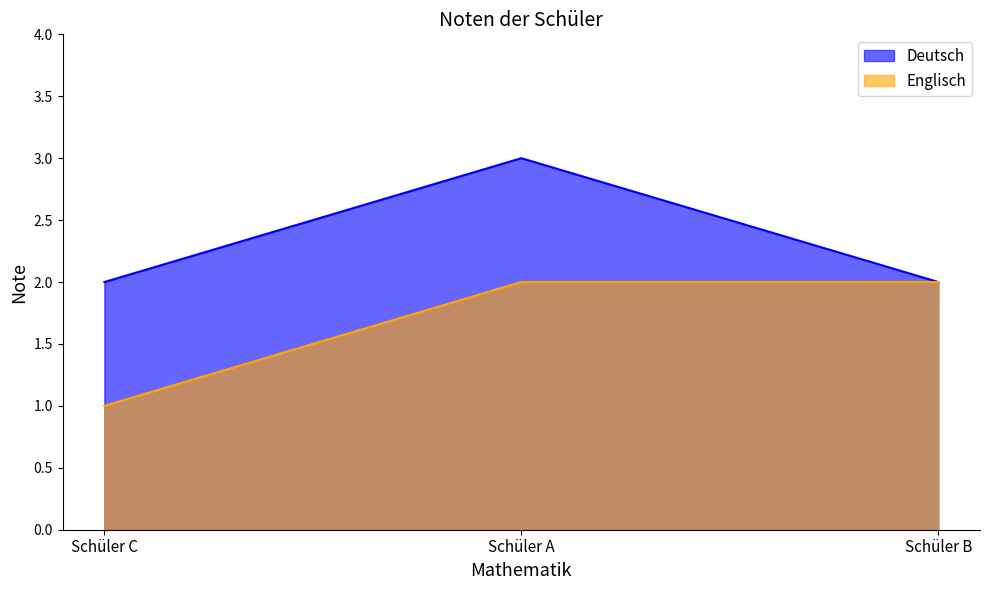

The value of Englisch at Schüler B is 2. True or false?

True